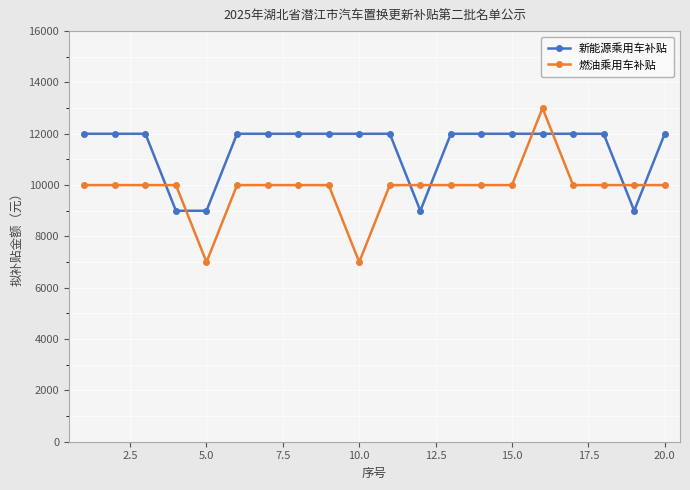

What is the sum of all 燃油乘用车补贴 values?

197000